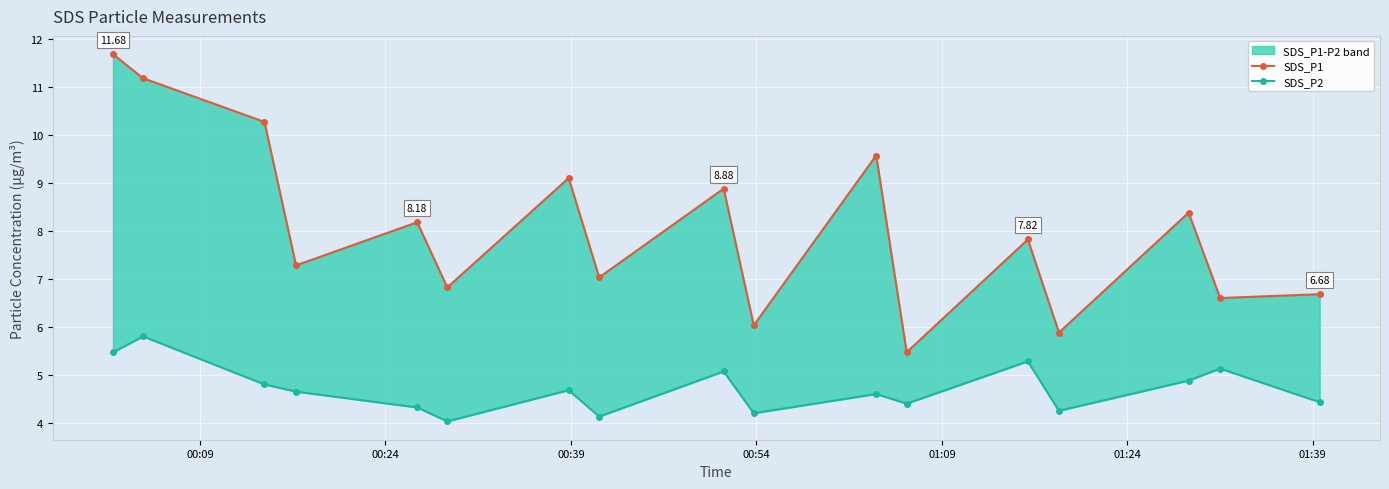

Rank the series at 00:24 from lowest to highest value.

SDS_P2, SDS_P1